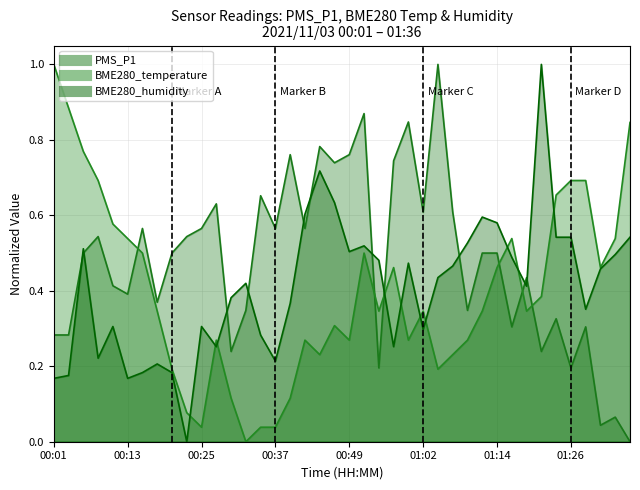

Is the value of BME280_humidity at 00:54 greater than the value of BME280_temperature at 00:42?

Yes